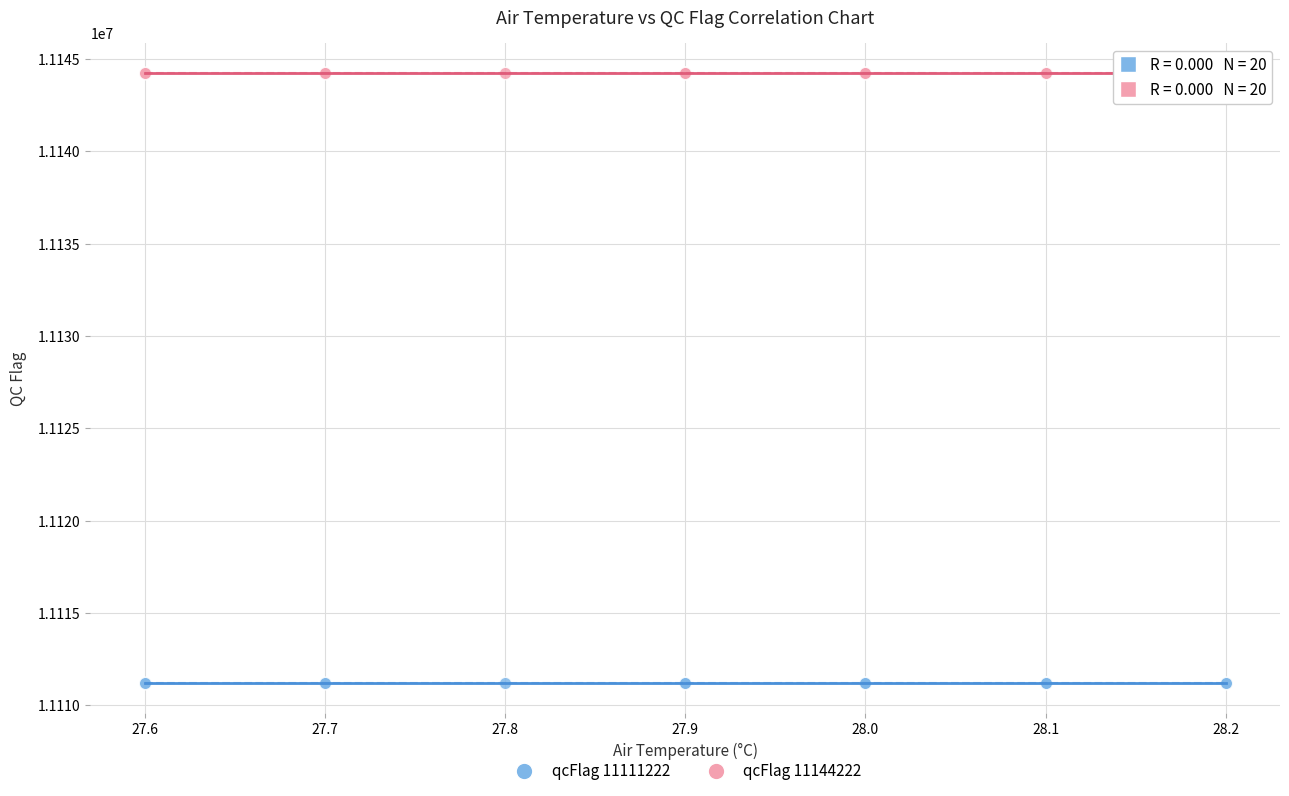

What are all the series names shown in the legend?

qcFlag 11111222, qcFlag 11144222